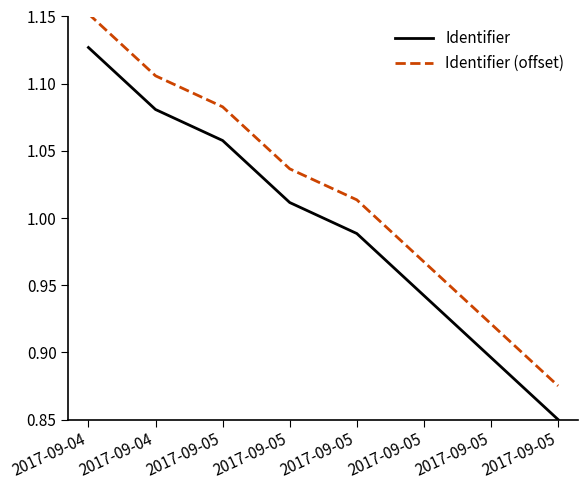

True or false: Identifier (offset) has a value of 1.0 at 2017-09-05.

True